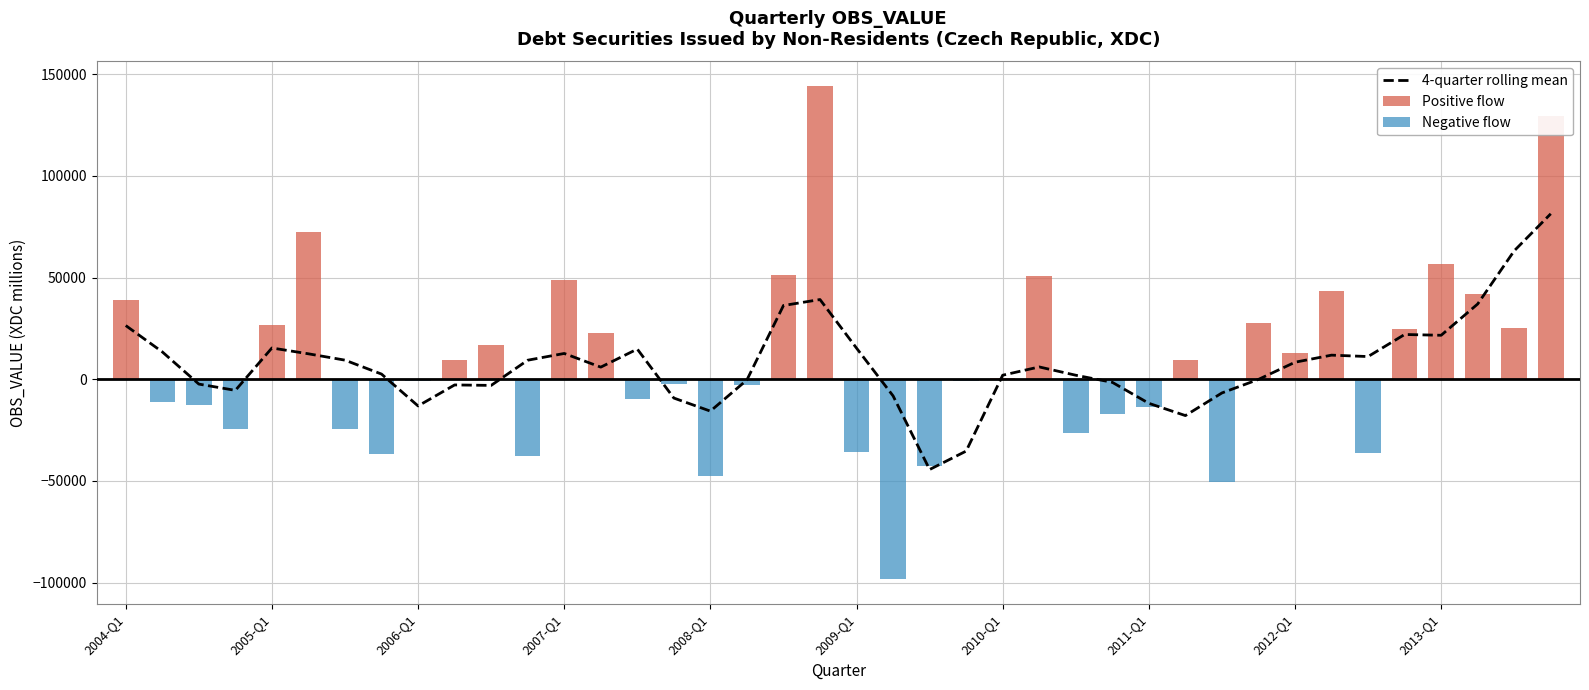

How many distinct data groups are displayed?

3